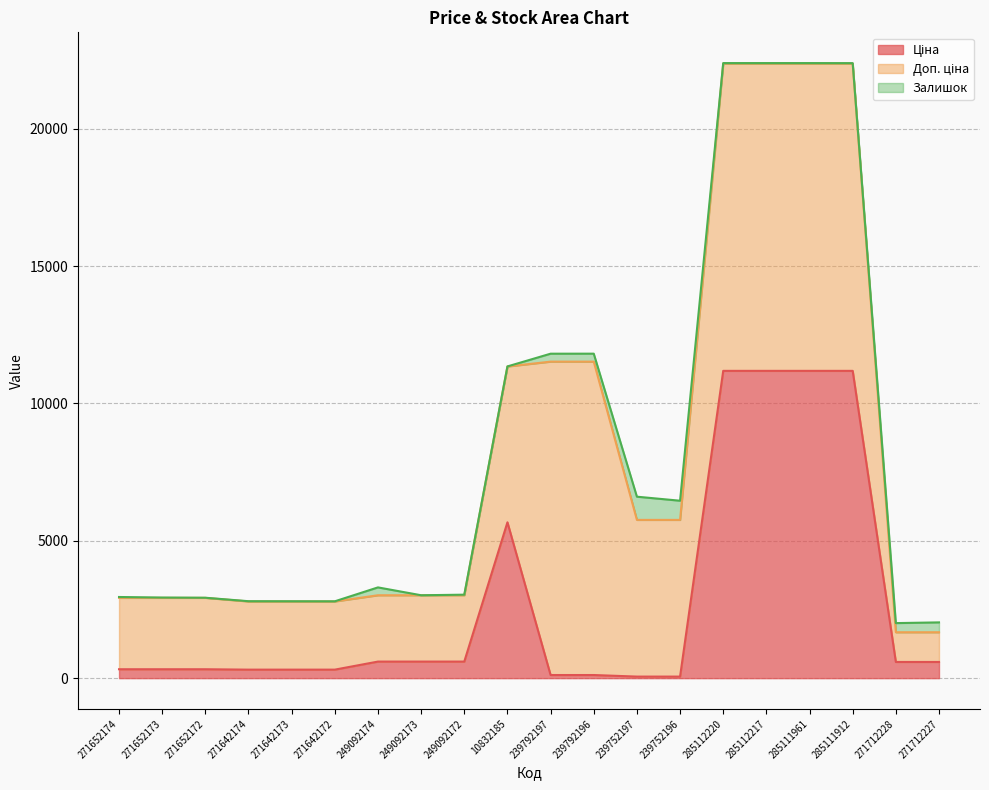

How many interior local peaks does the Ціна series have?

1